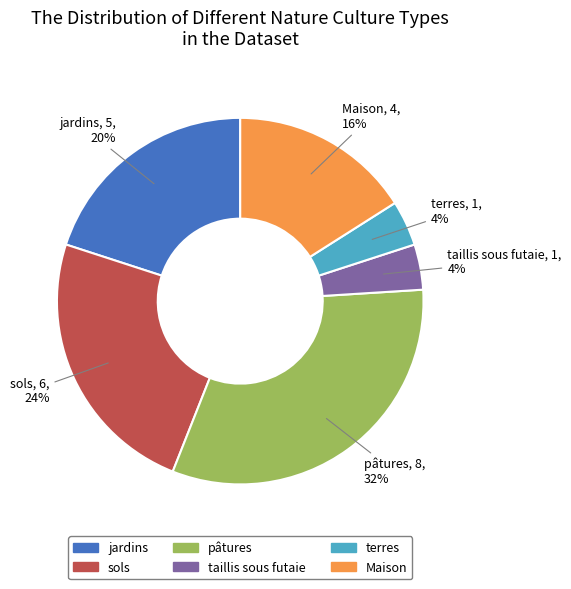

Between jardins and terres, which is larger?

jardins